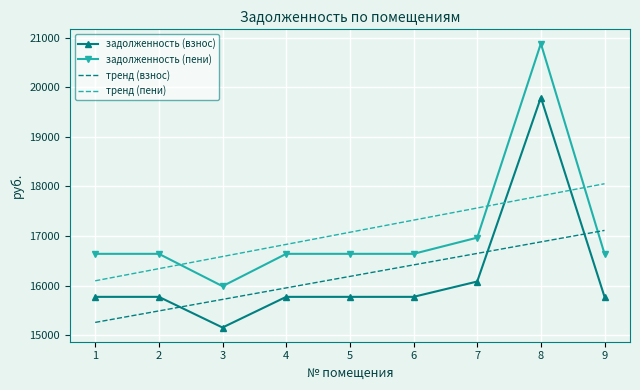

What is the greatest value displayed?

20880.0